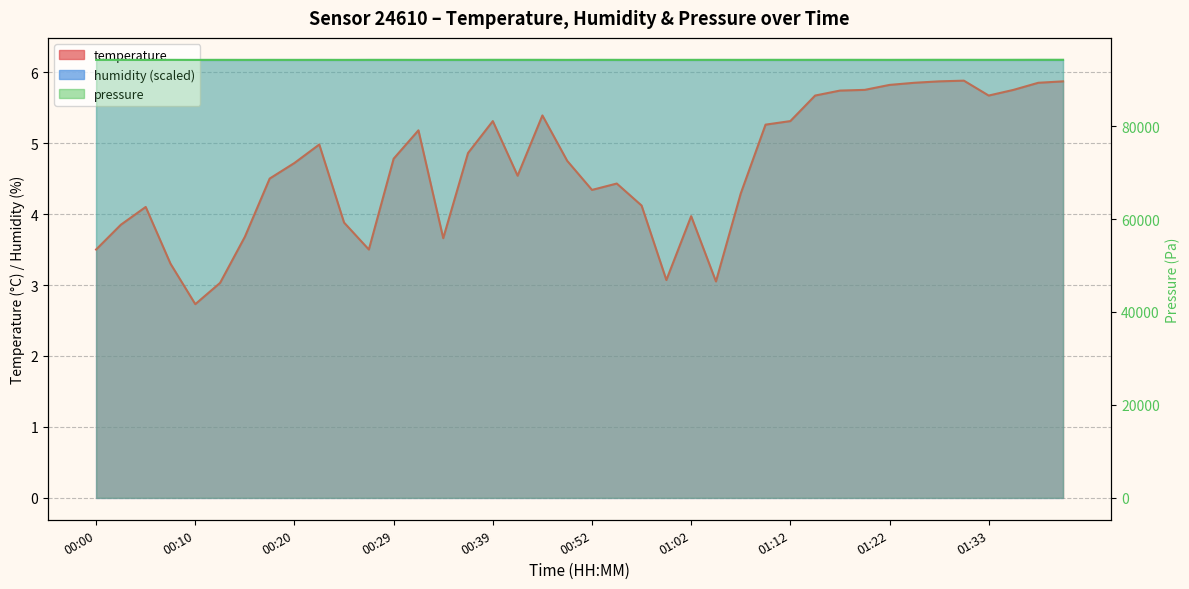

What position from the right is 00:42?

23